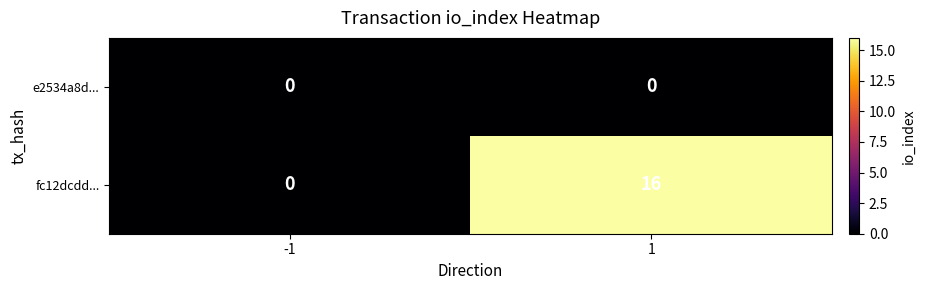

Reading left to right, extract all data points from this chart.

e2534a8d...: -1=0	1=0
fc12dcdd...: -1=0	1=16